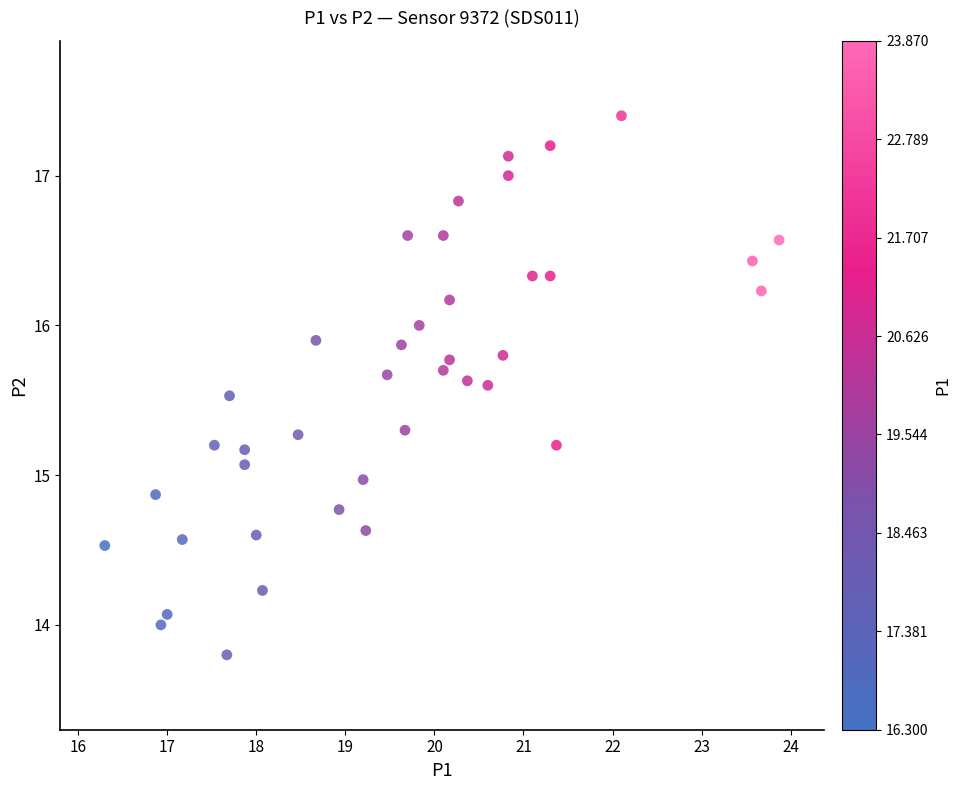

What is the range of Y values (max minus min)?

3.6